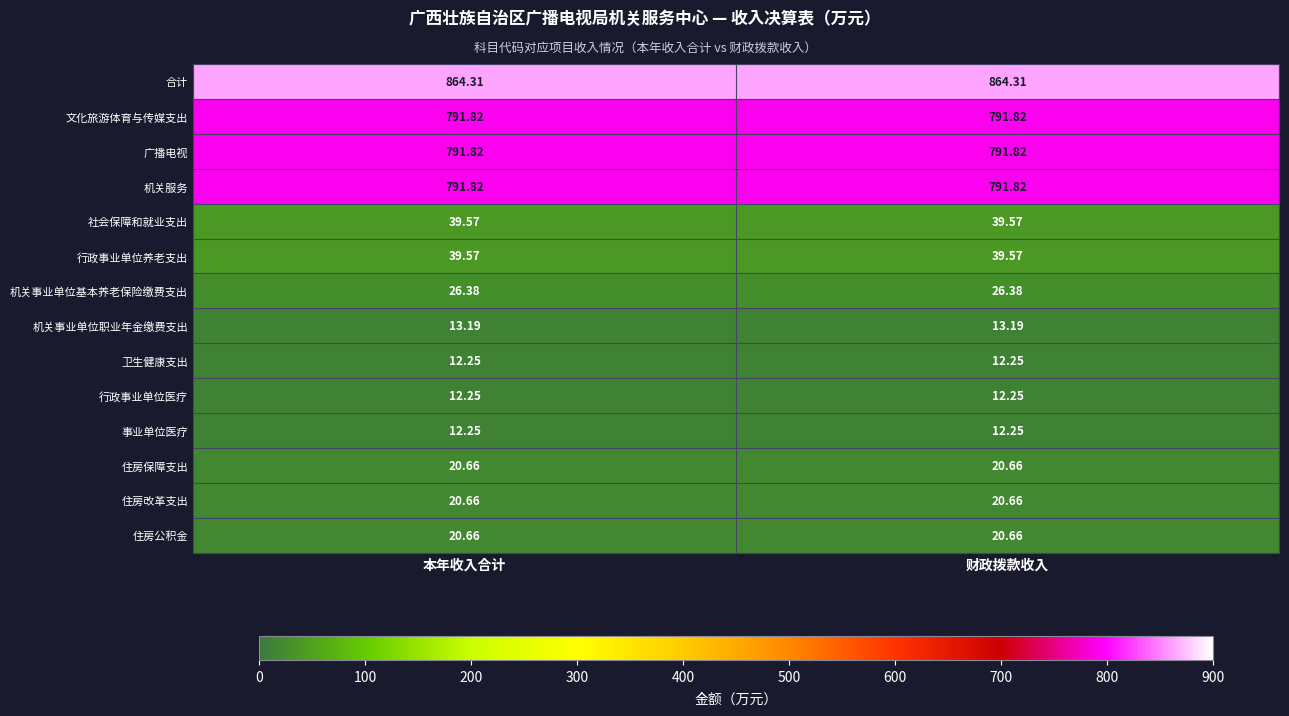

Which series has the largest total across all categories?

合计